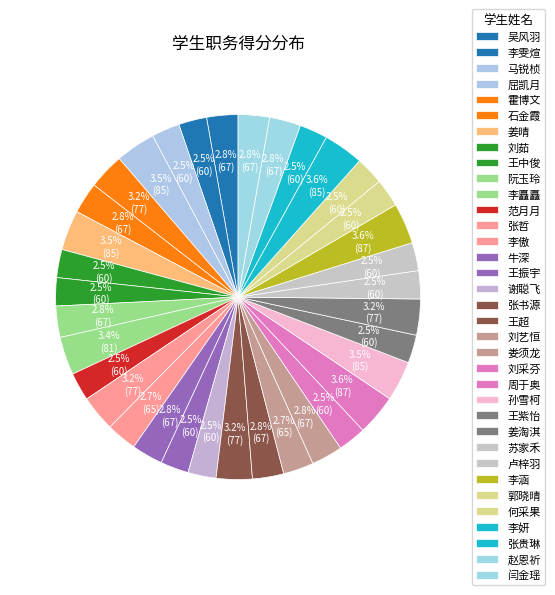

Which has a higher value, 张哲 or 王紫怡?

张哲